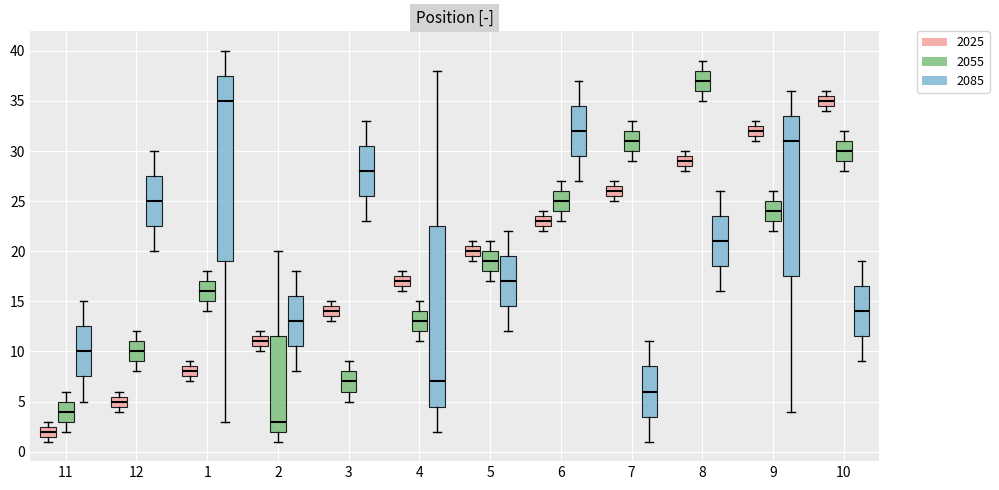

Comparing the boxes themselves (not the whiskers), which one is the tallest?

1 (2085)